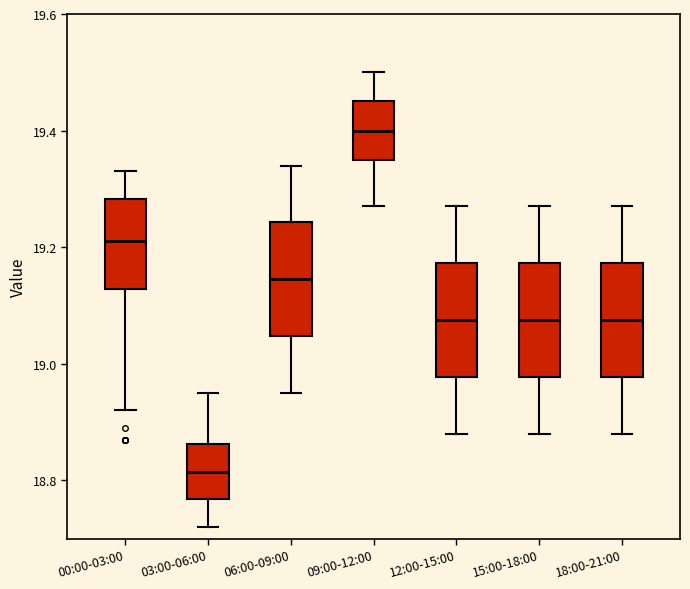

Where is the lower edge of the box for 18:00-21:00 on the y-axis? The values are not printed on the chart, so give them approximately, as read against the axis.

18.98